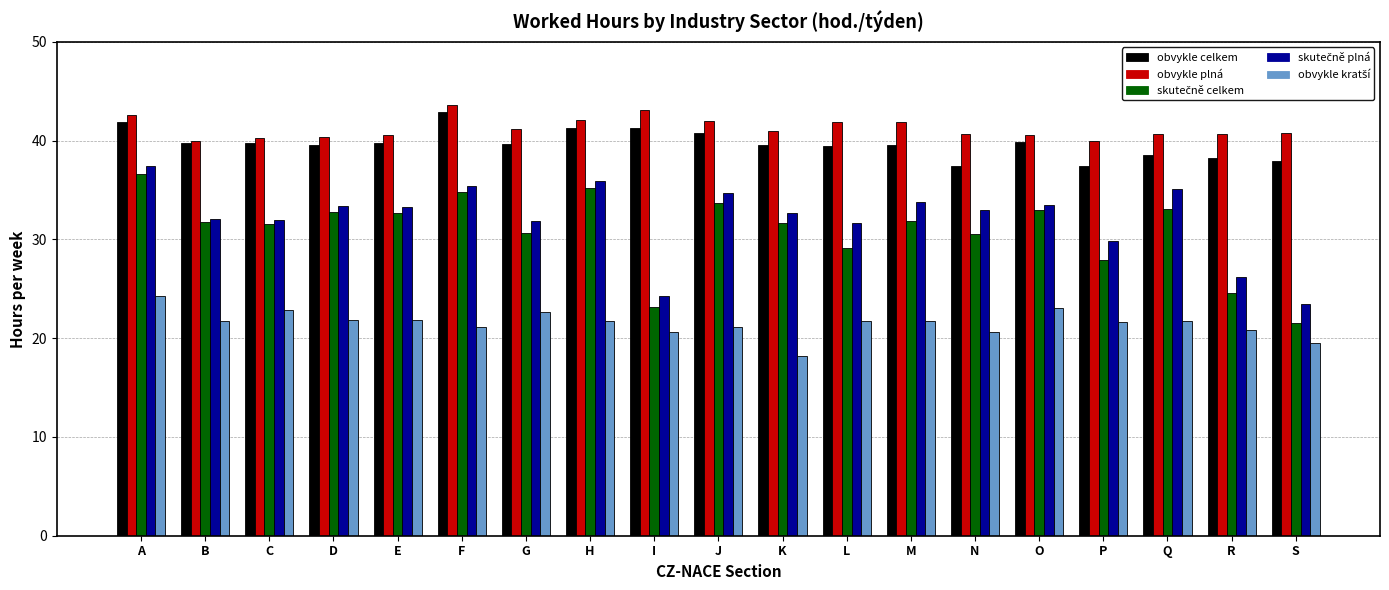

At which category does the chart reach its peak across all series?

F